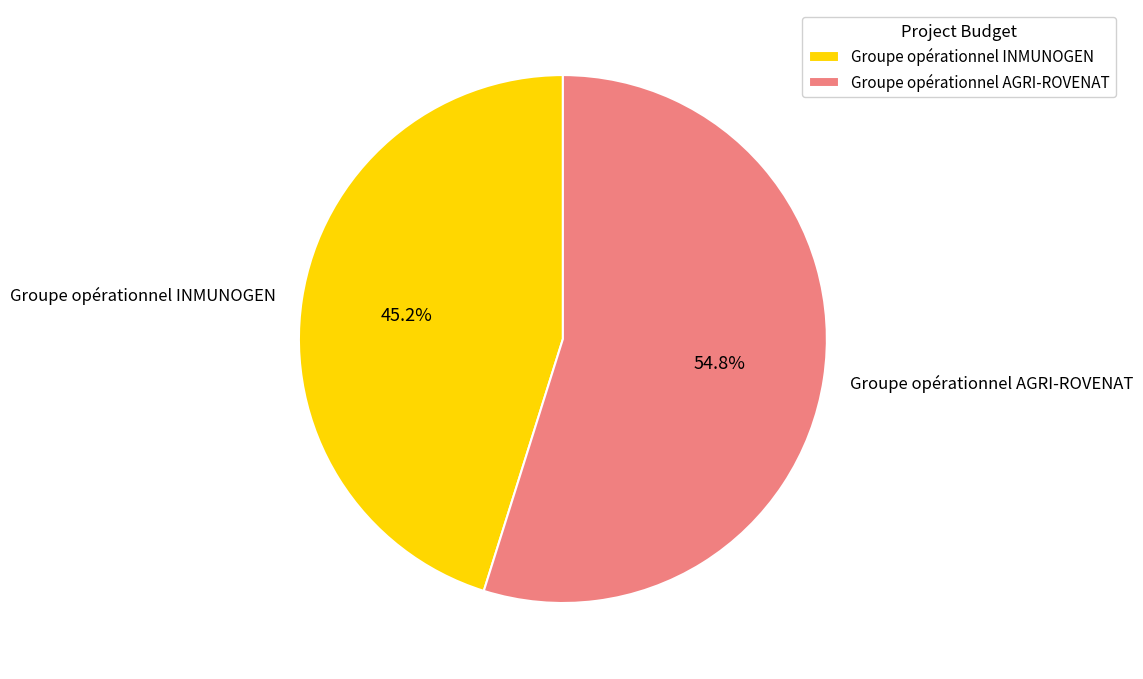

What percentage is NOT represented by Groupe opérationnel INMUNOGEN?

54.8%